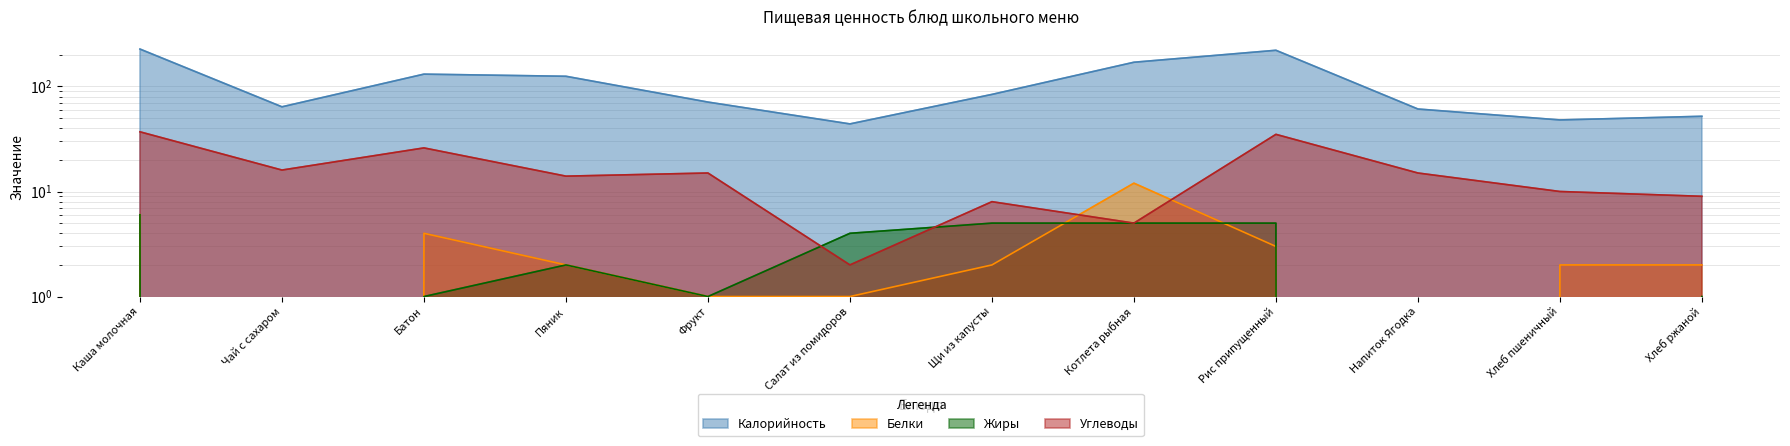

Between Щи из капусты and Напиток Ягодка, which series saw the biggest shift?

Калорийность